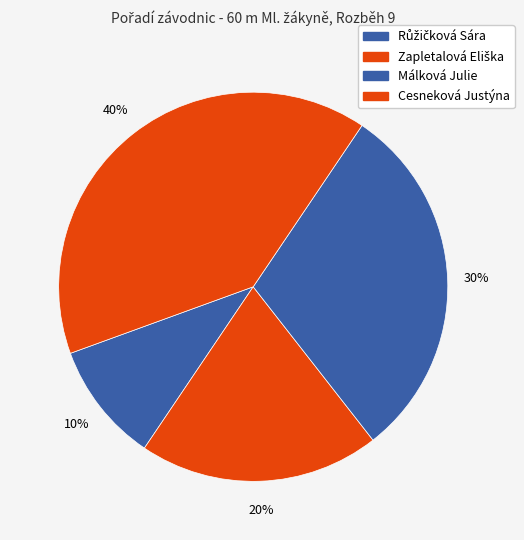

What is the largest slice in the pie chart?

Cesneková Justýna